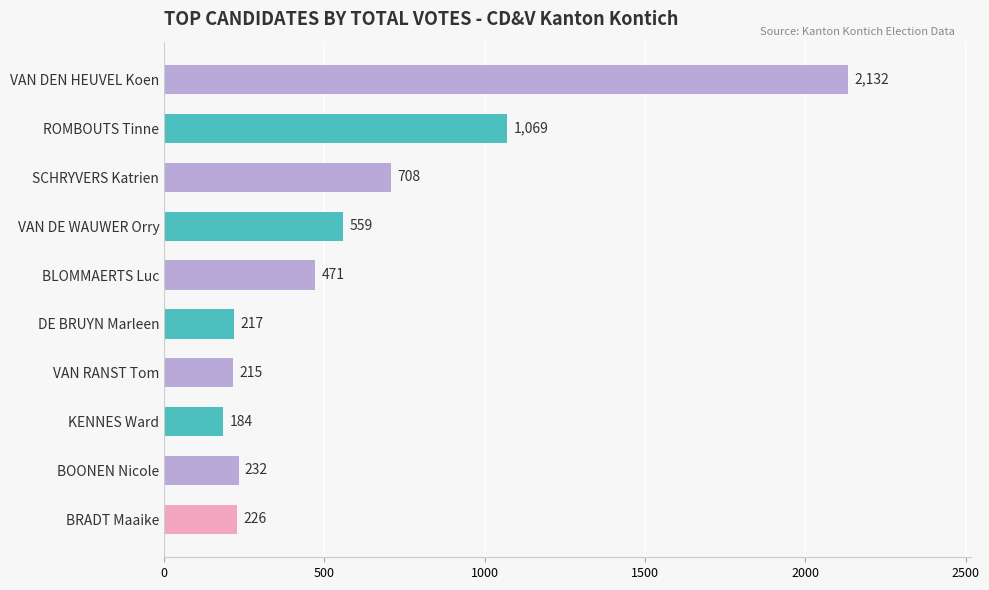

At which label is the value closest to 1158?

ROMBOUTS Tinne